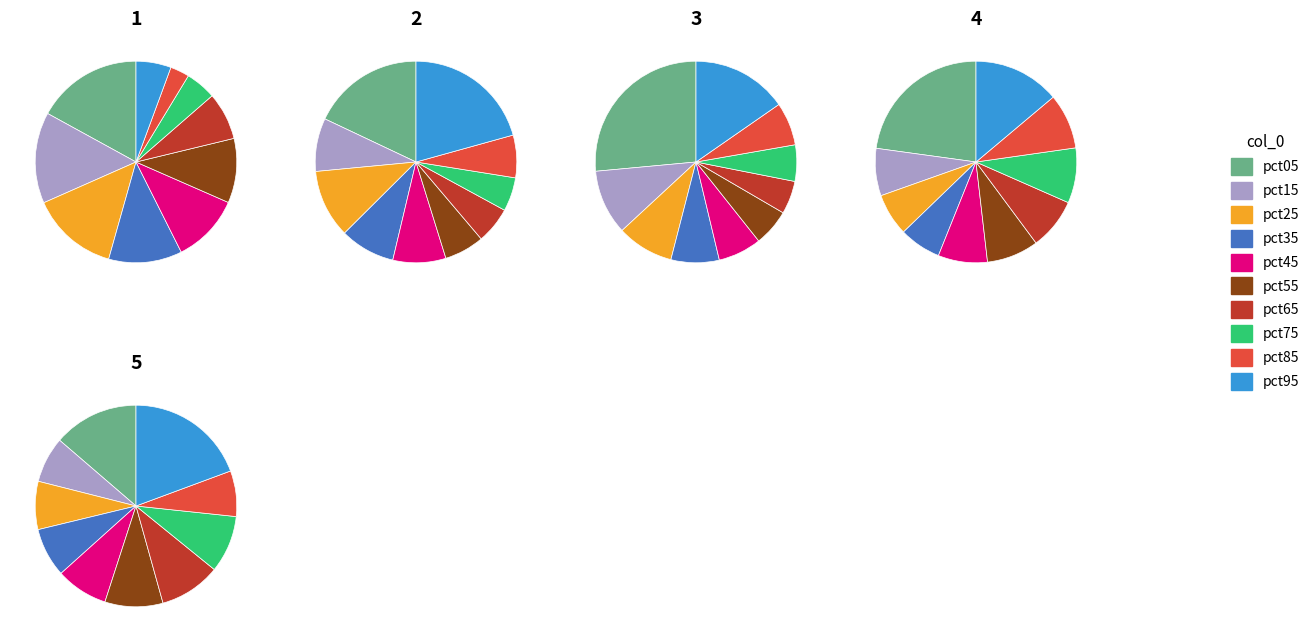

Does 4 account for over 50% of the chart?

No